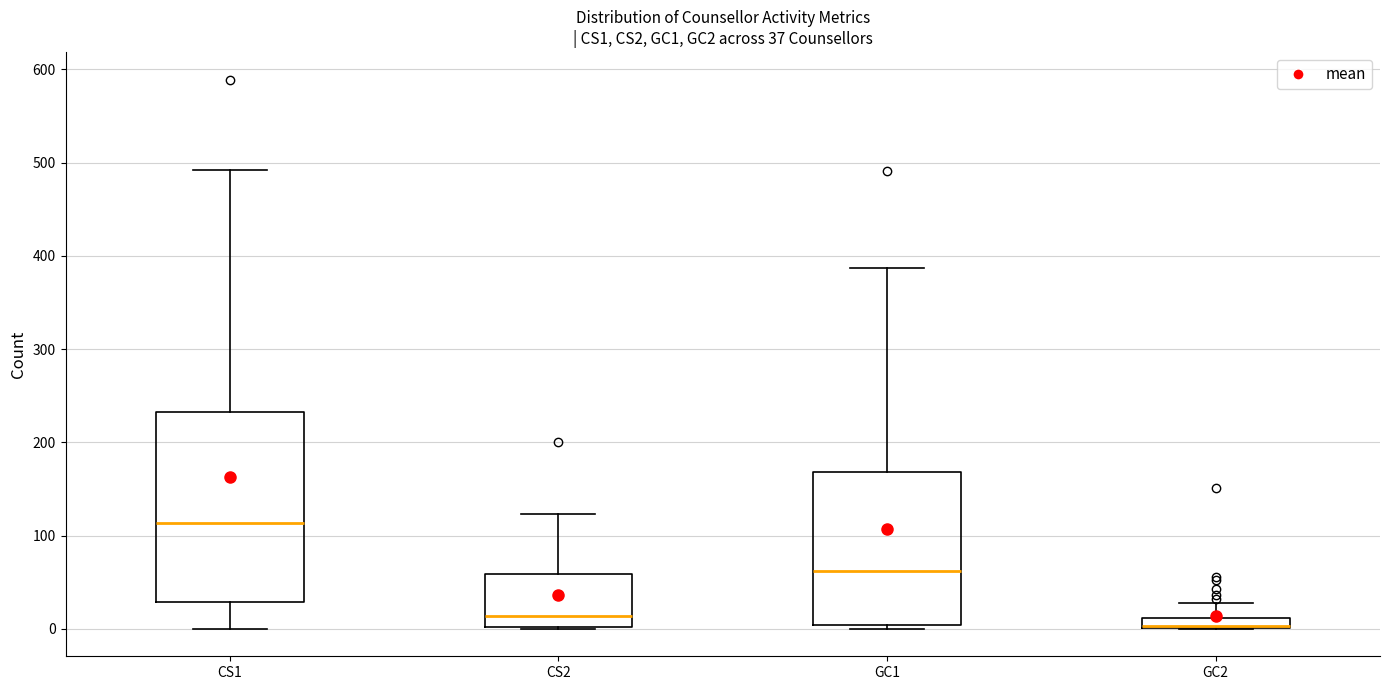

Which box is the tallest, from its lower edge to its upper edge?

CS1